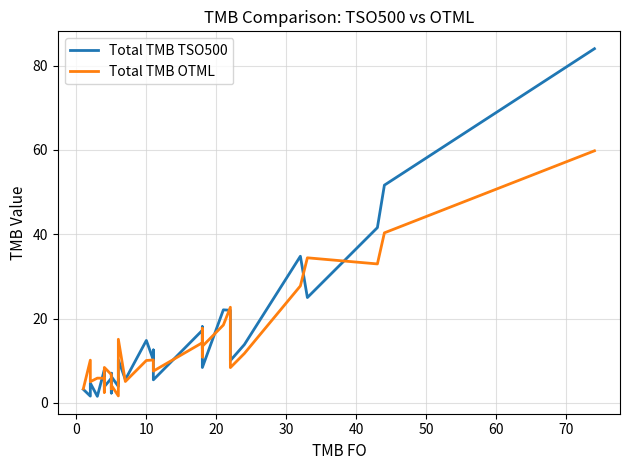

True or false: Total TMB OTML has more than 1 interior local peaks.

True